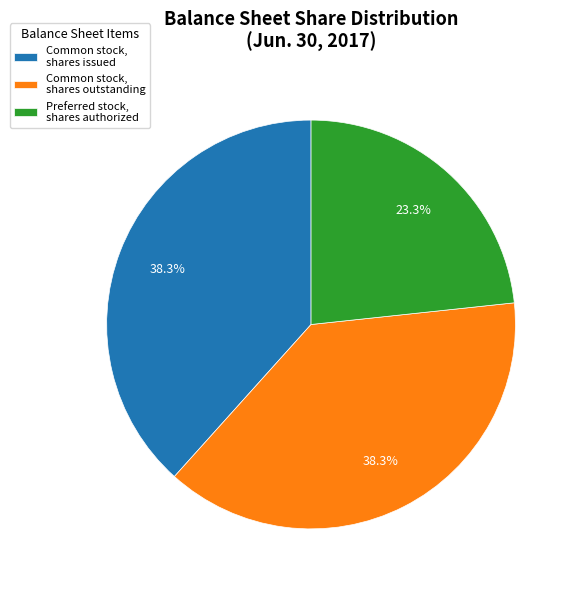

How many segments does this pie chart have?

3